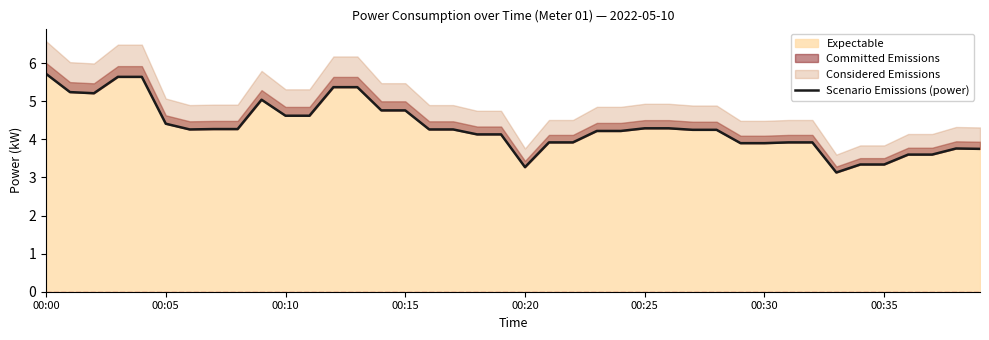

How many lines are shown in the chart?

1